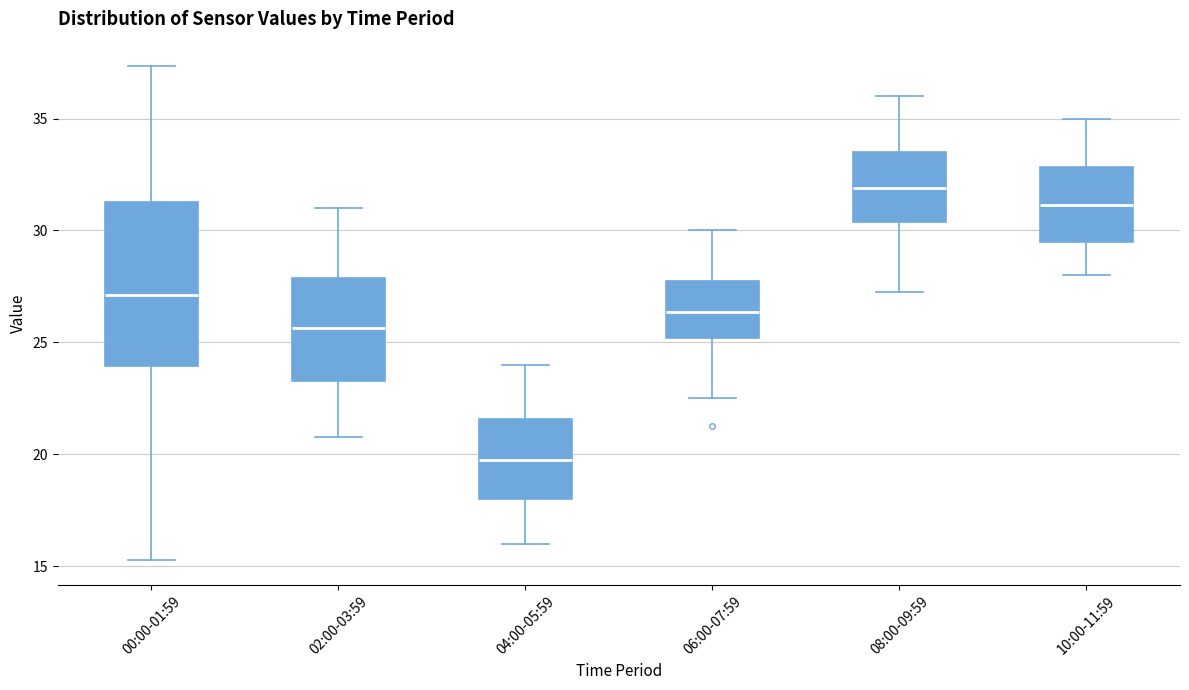

Which box is the tallest, from its lower edge to its upper edge?

00:00-01:59